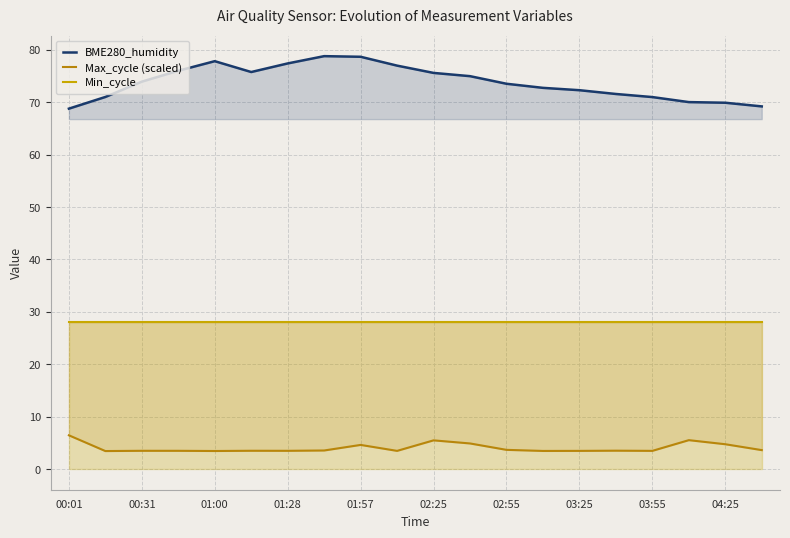

Reading left to right, extract all data points from this chart.

BME280_humidity: 68.8	71.0	73.9	76.0	77.8	75.8	77.4	78.8	78.7	77.0	75.6	75.0	73.5	72.8	72.3	71.6	71.0	70.0	69.9	69.2
Max_cycle (scaled): 6.4	3.4	3.5	3.5	3.4	3.5	3.5	3.5	4.6	3.5	5.5	4.9	3.7	3.5	3.5	3.5	3.5	5.5	4.7	3.6
Min_cycle: 28.0	28.0	28.0	28.0	28.0	28.0	28.0	28.0	28.0	28.0	28.0	28.0	28.0	28.0	28.0	28.0	28.0	28.0	28.0	28.0